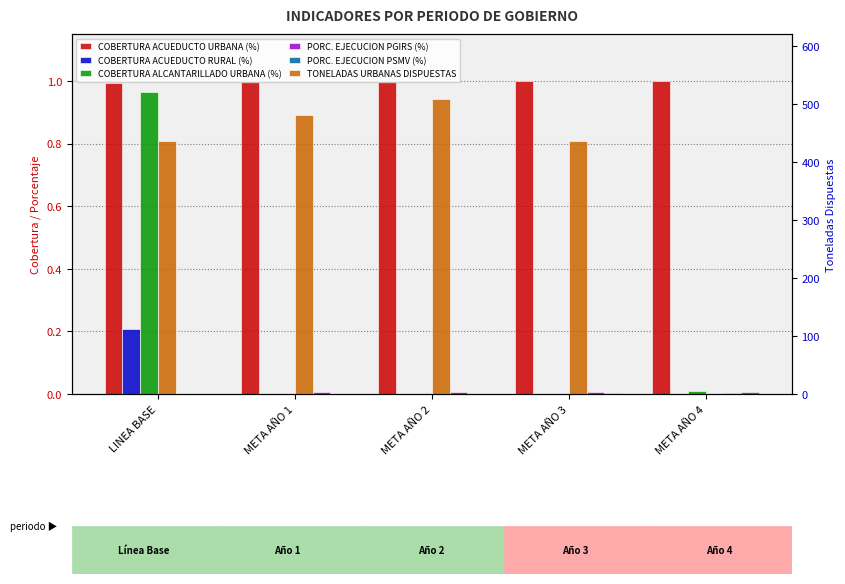

Is it true that TONELADAS URBANAS DISPUESTAS equals 480.8 at META AÑO 1?

True